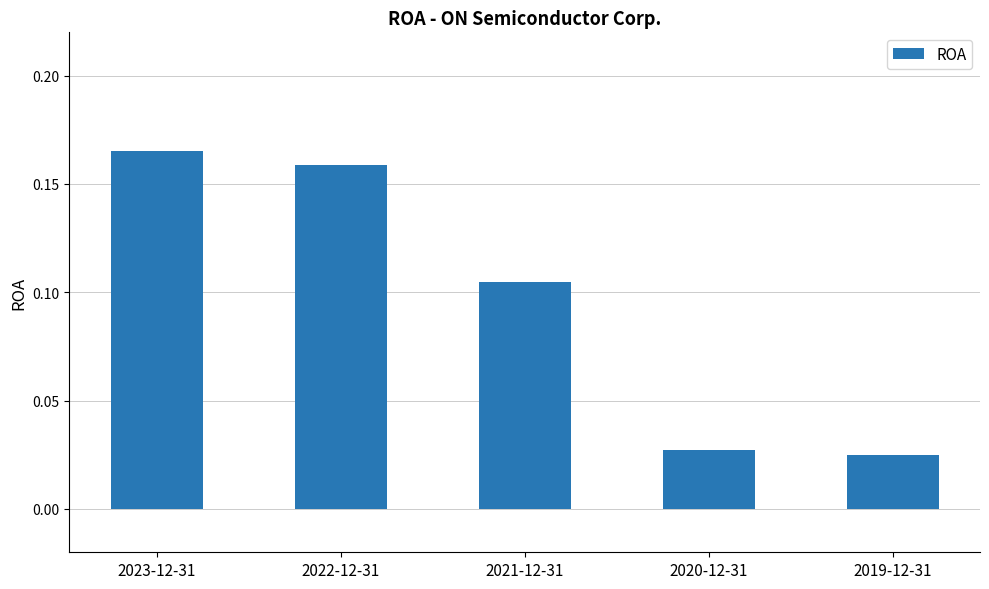

Is it true that the value at 2021-12-31 is 0.2?

False